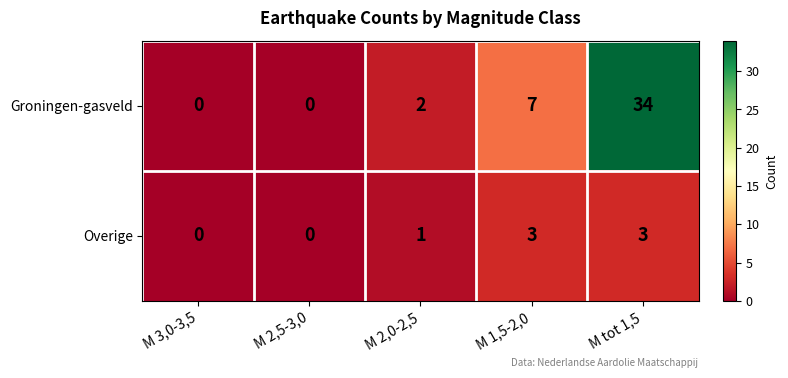

Which series has the largest range (max minus min)?

Groningen-gasveld